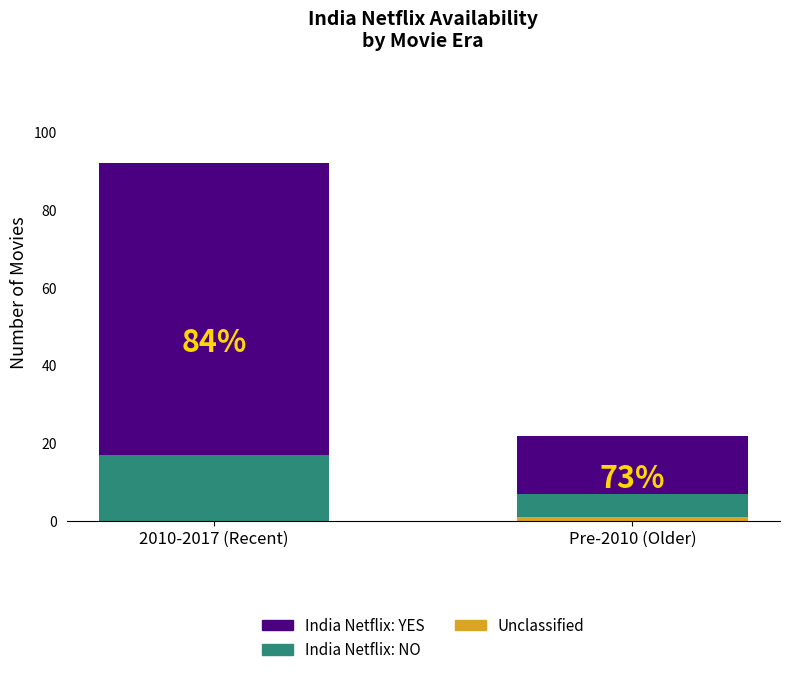

Rank the series by their maximum value, from highest to lowest.

India Netflix: YES, India Netflix: NO, Unclassified